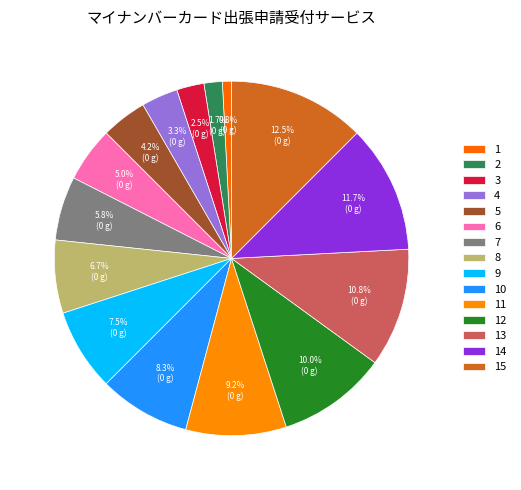

To the nearest percent, what is the combined percentage of 1 and 2?

2%